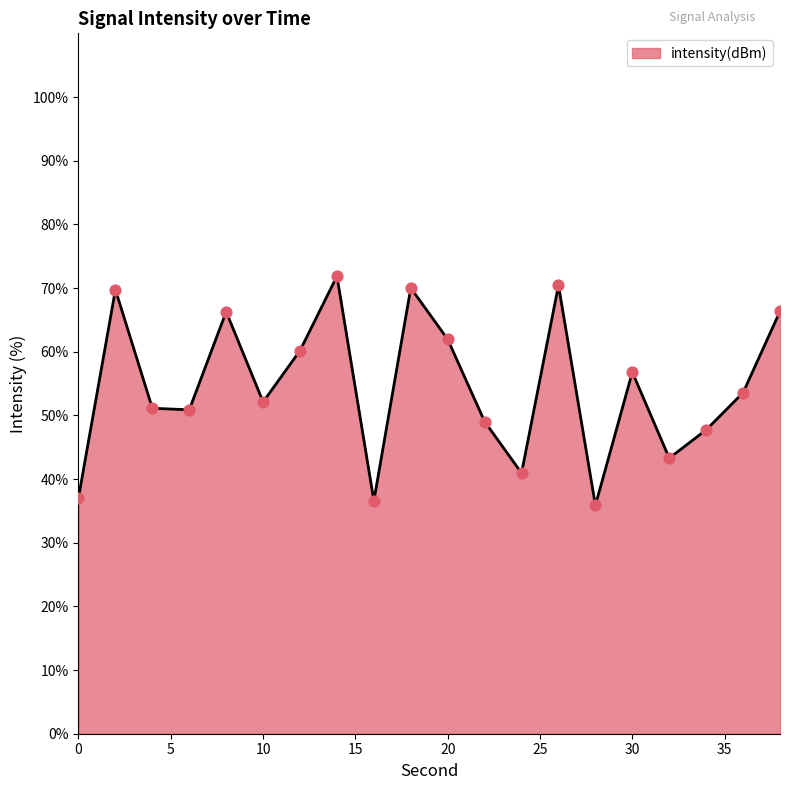

What is the difference between the maximum and minimum values?

36.0